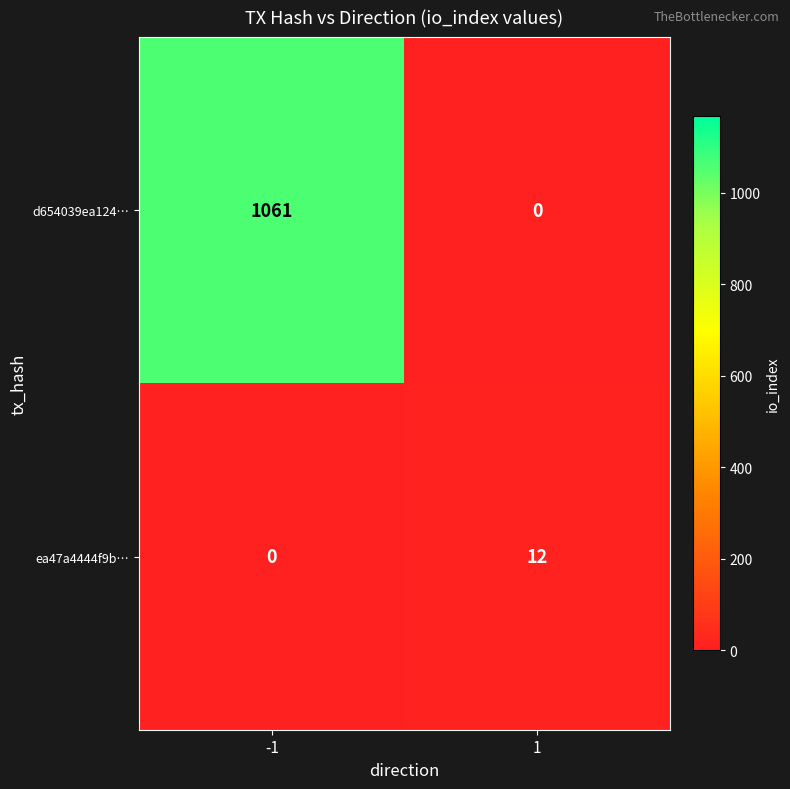

Rank the series at 1 from lowest to highest value.

d654039ea124…, ea47a4444f9b…